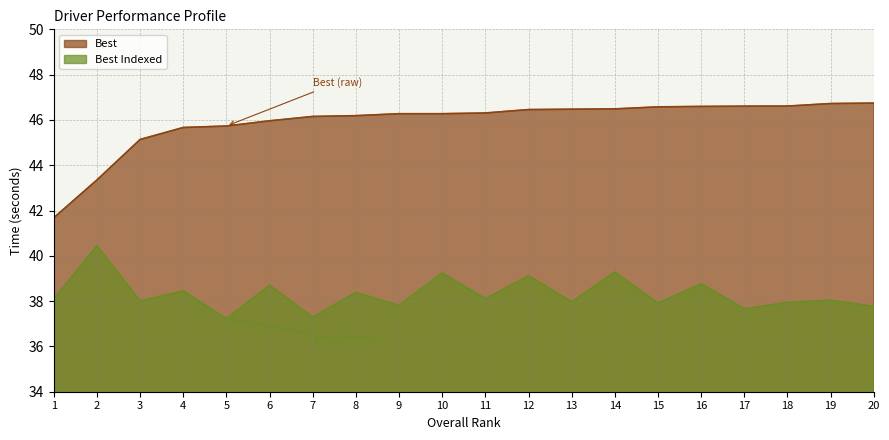

Which category has the lowest value across all series?

5